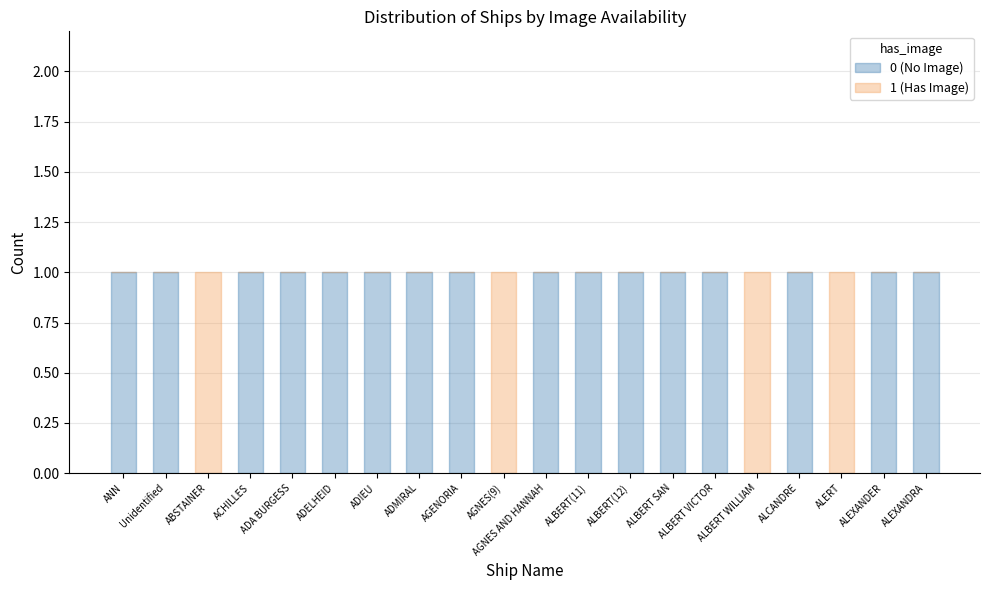

Is it true that 0 (No Image) equals 1 at Unidentified?

True